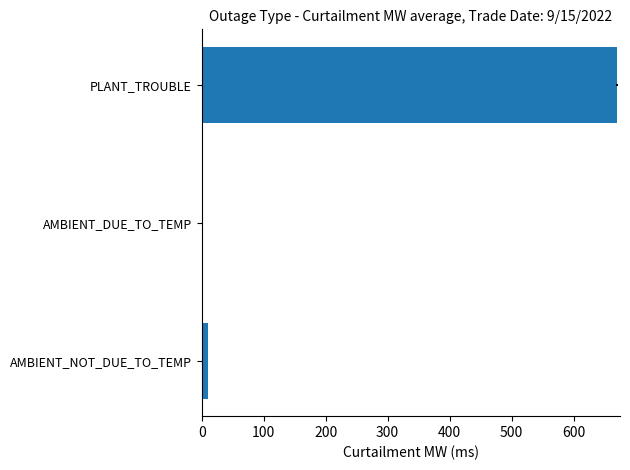

The value at PLANT_TROUBLE is 356.9. True or false?

False